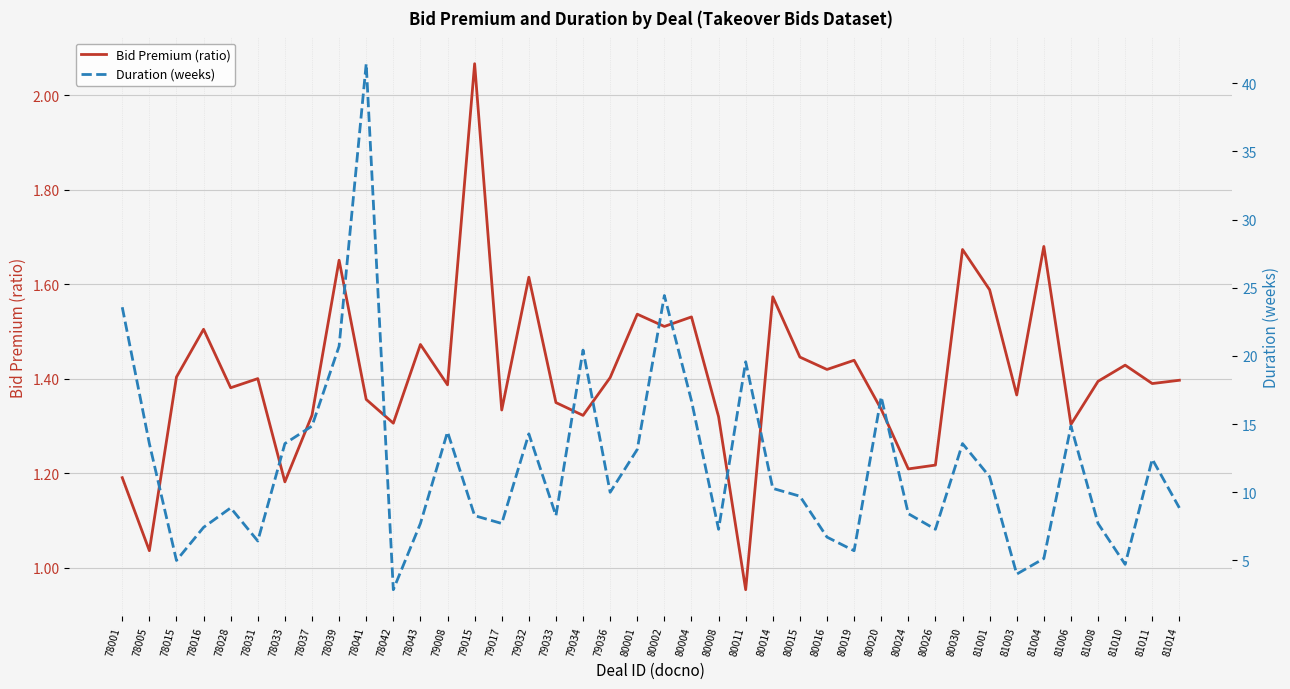

True or false: Duration (weeks) and Bid Premium (ratio) cross at least once.

False